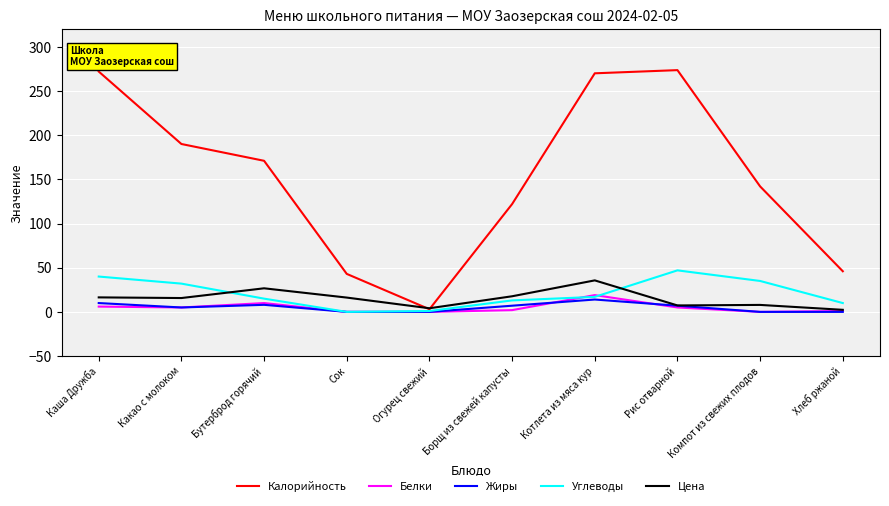

Read the Белки value at Бутерброд горячий.

10.0